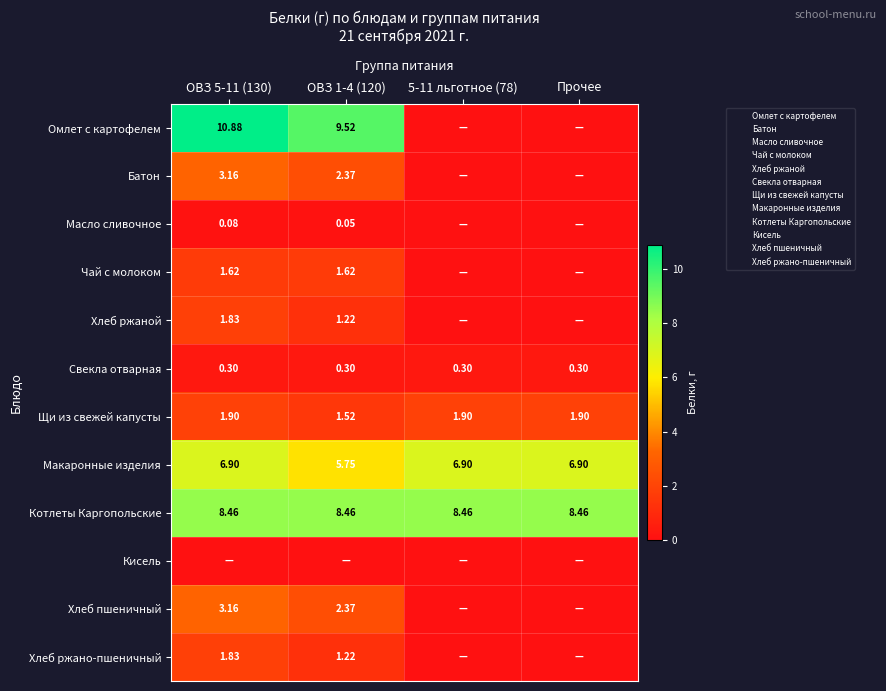

What is the sum of all Котлеты Каргопольские values?

33.8